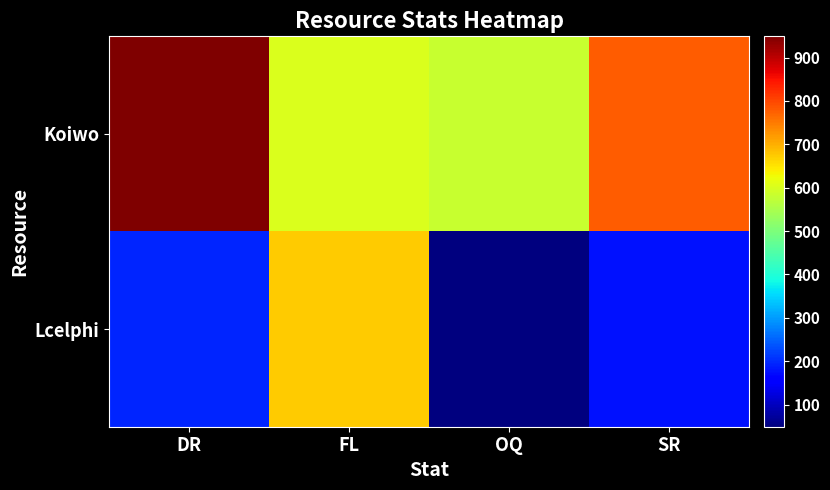

Reading left to right, list all the values displayed in this chart.

Koiwo: DR=949	FL=604	OQ=582	SR=780
Lcelphi: DR=195	FL=674	OQ=49	SR=177